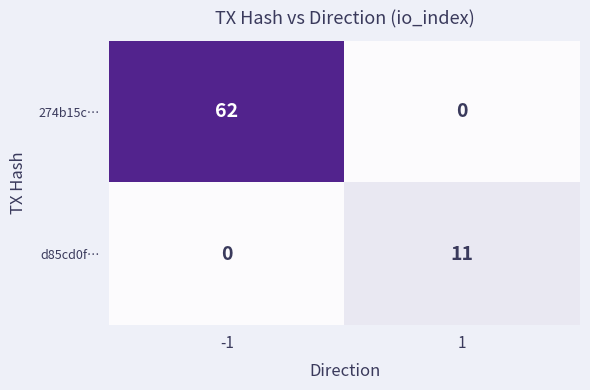

What is the difference between the highest and lowest values at -1?

62